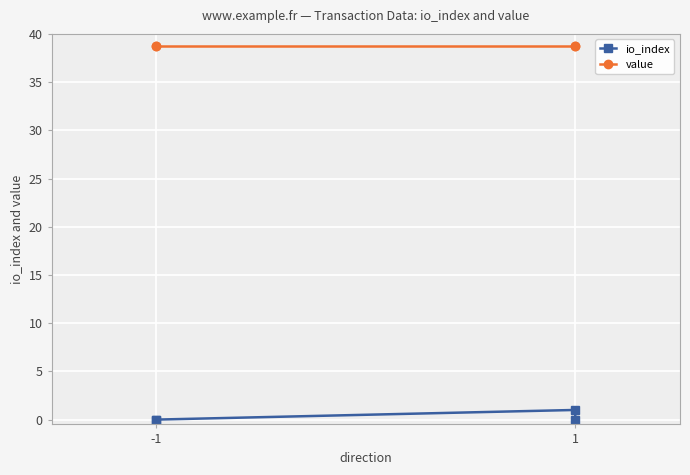

True or false: io_index and value cross at least once.

False